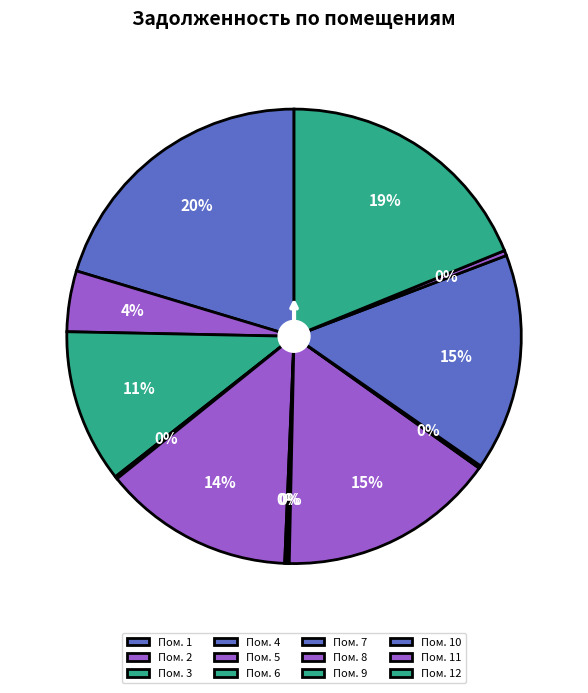

Is there a majority slice in this chart?

No